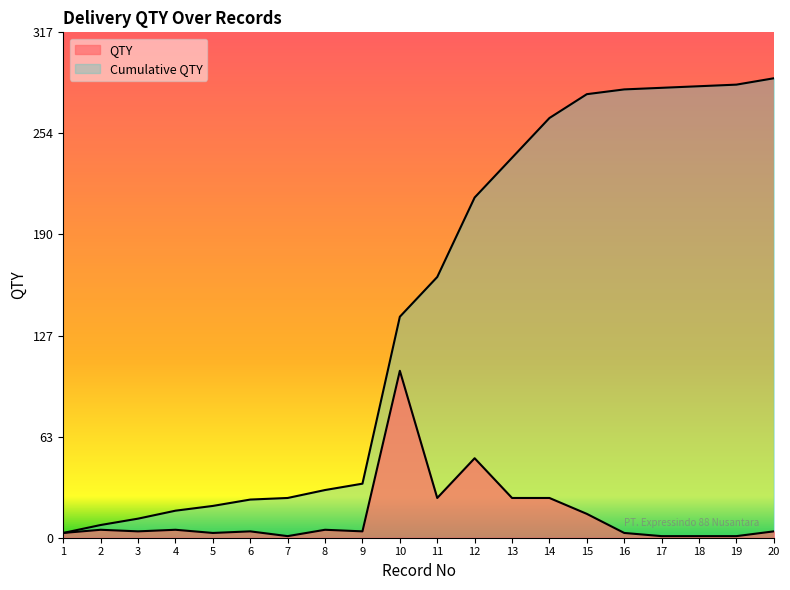

Does the chart display data point markers on the line(s)?

No